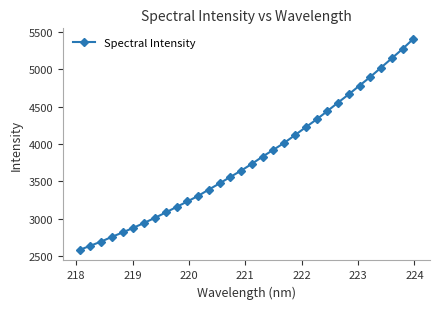

How many lines are shown in the chart?

1